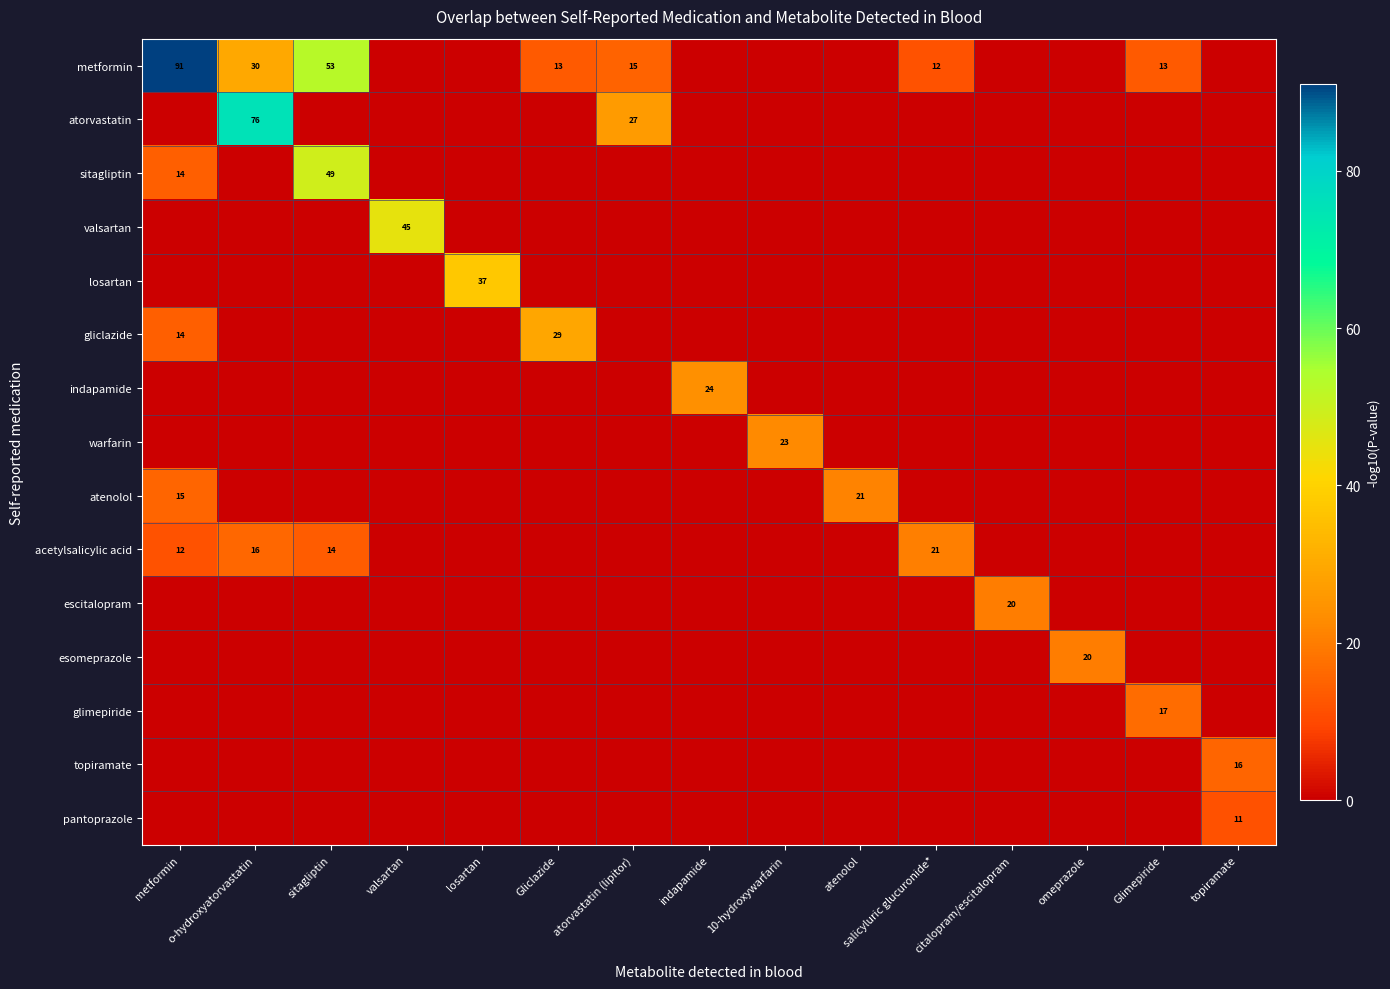

Is it true that losartan equals 19 at losartan?

False